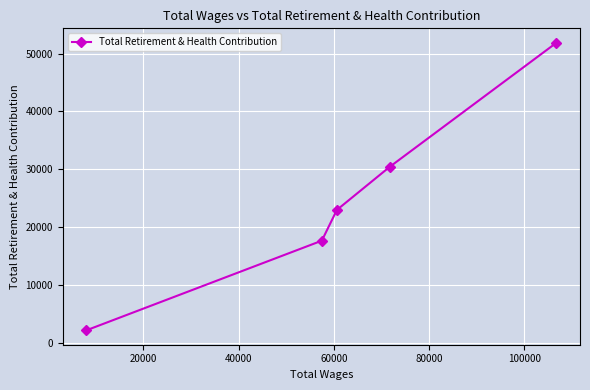

What is the maximum value shown in the chart?

51870